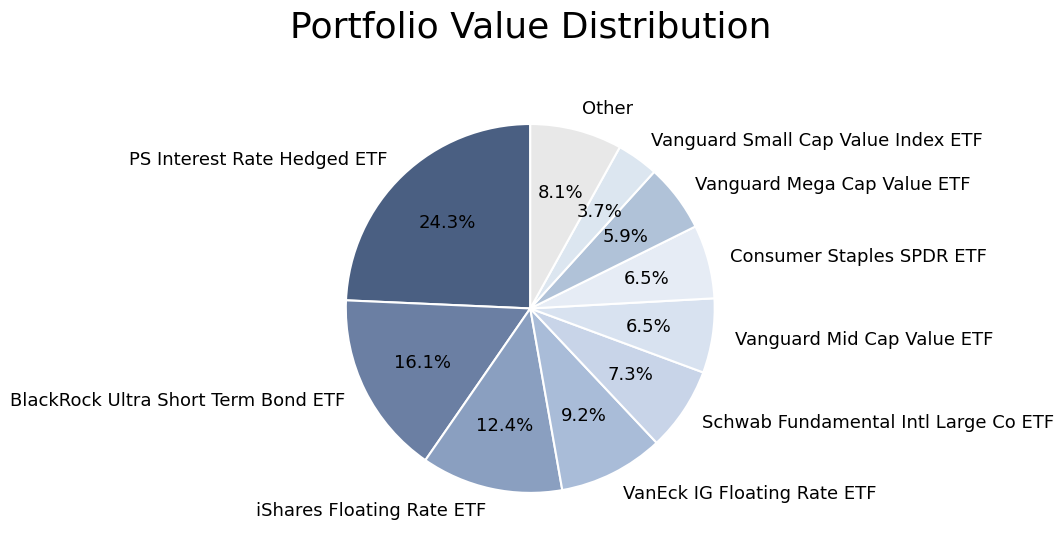

Do iShares Floating Rate ETF and Schwab Fundamental Intl Large Co ETF together represent more than half of the pie?

No